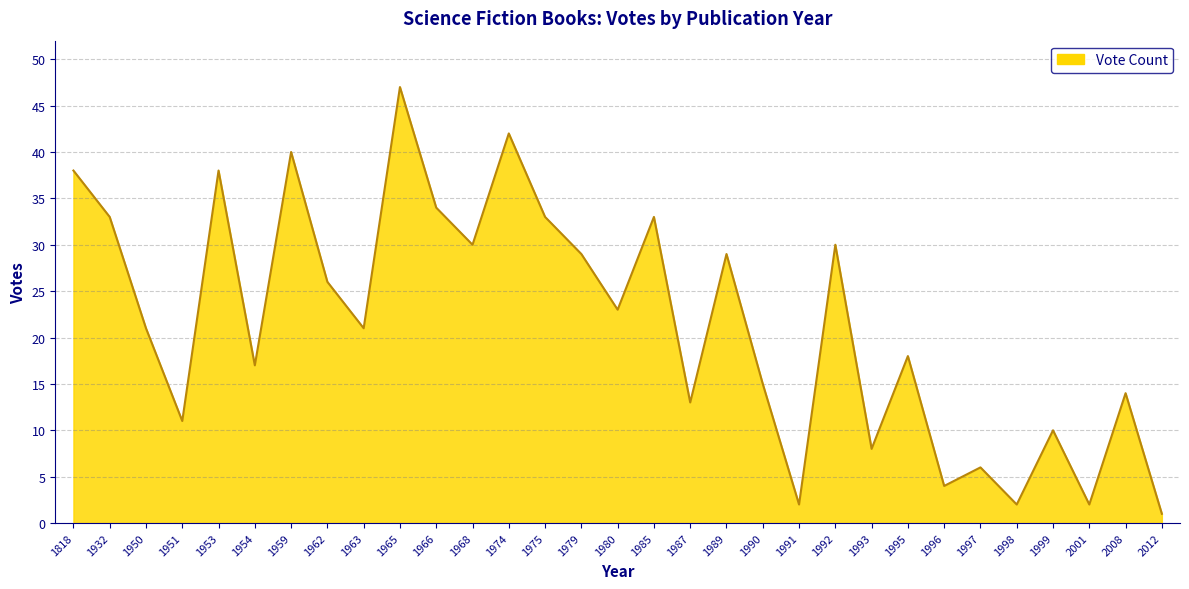

What is the greatest value displayed?

47